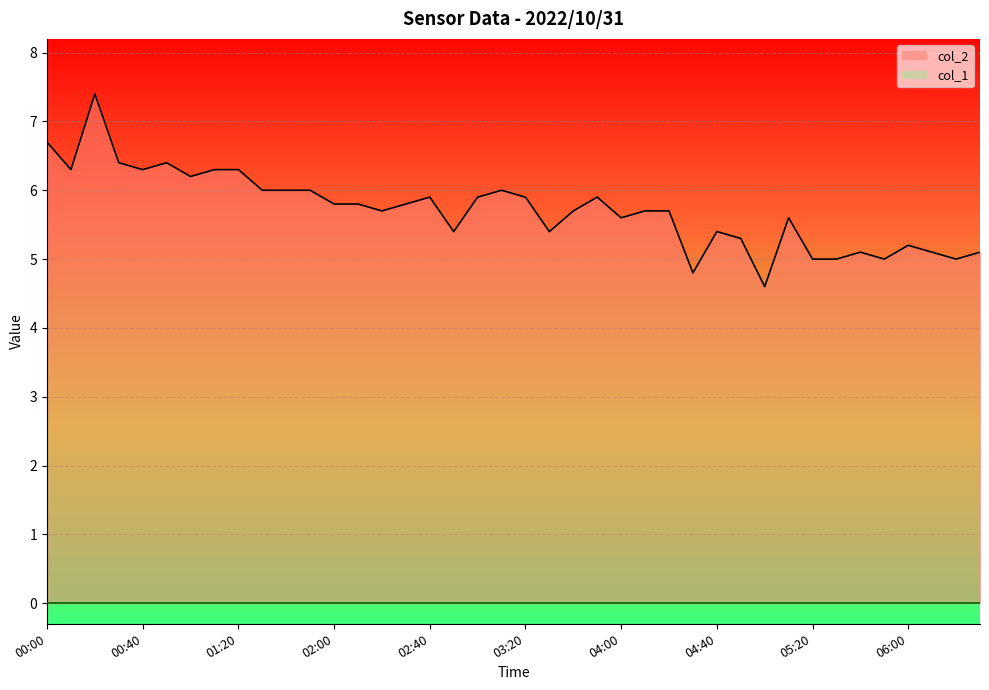

What is the value of the 29th point from the left?

5.4